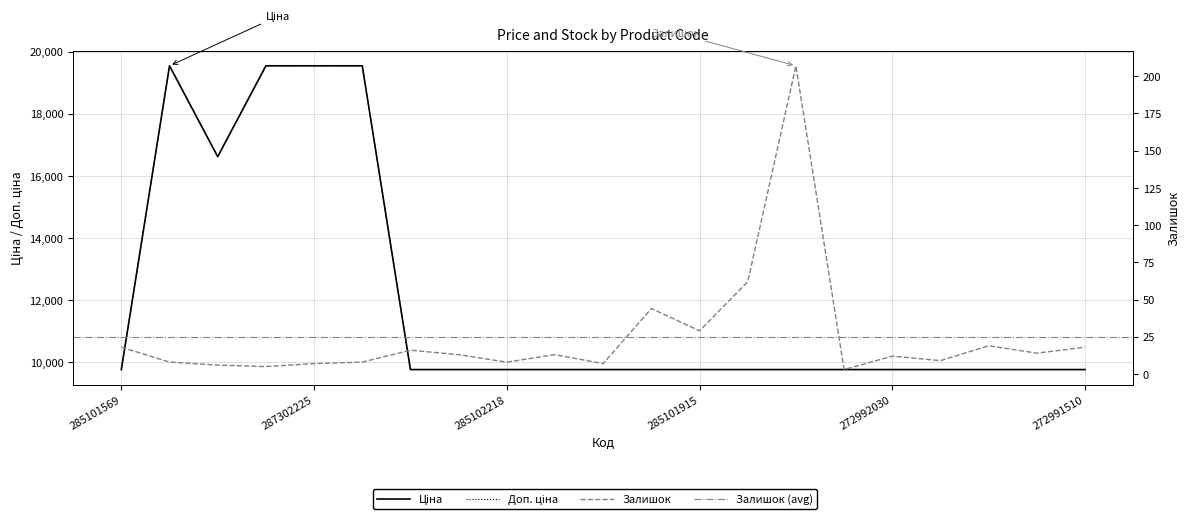

How many lines are shown in the chart?

3